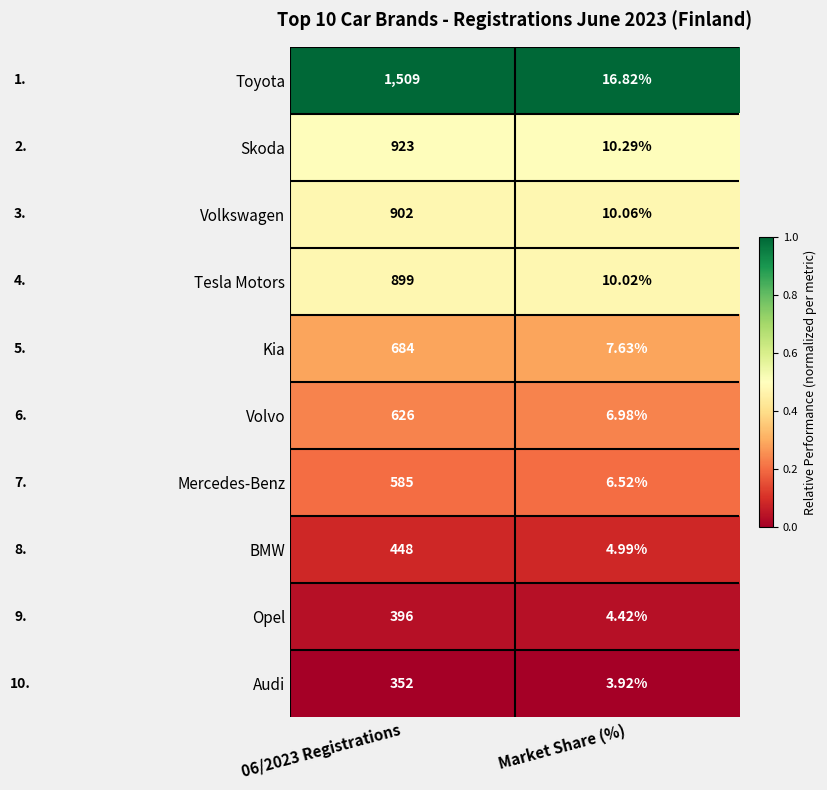

List the series in order of their peak value, lowest first.

Audi, Opel, BMW, Mercedes-Benz, Volvo, Kia, Tesla Motors, Volkswagen, Skoda, Toyota